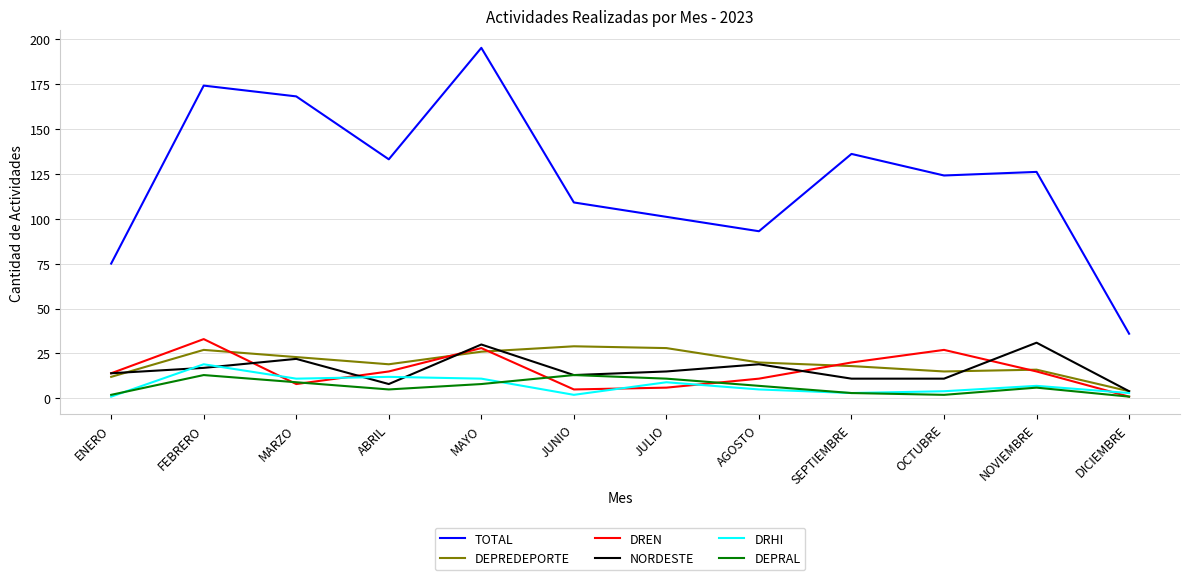

What is the spread (max minus min) of values at MAYO?

187